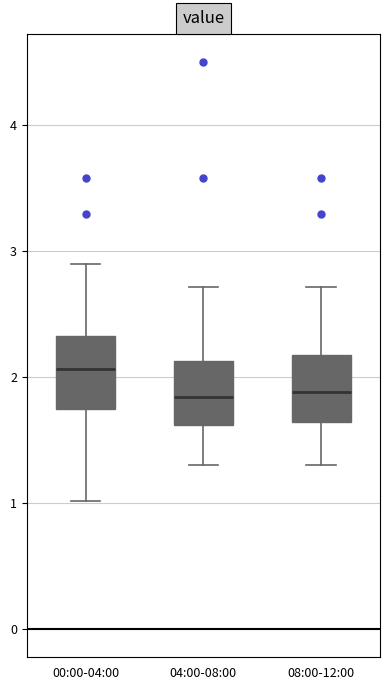

Reading left to right, transcribe this box plot: for each box, give where its median line is, the range the box spans, and where its two whiskers end, as read against the y-axis. The values are not printed on the chart, so give them approximately, as read against the axis.

00:00-04:00: median 2.1, box 1.7 to 2.3, whiskers 1.0 to 2.9
04:00-08:00: median 1.8, box 1.6 to 2.1, whiskers 1.3 to 2.7
08:00-12:00: median 1.9, box 1.6 to 2.2, whiskers 1.3 to 2.7